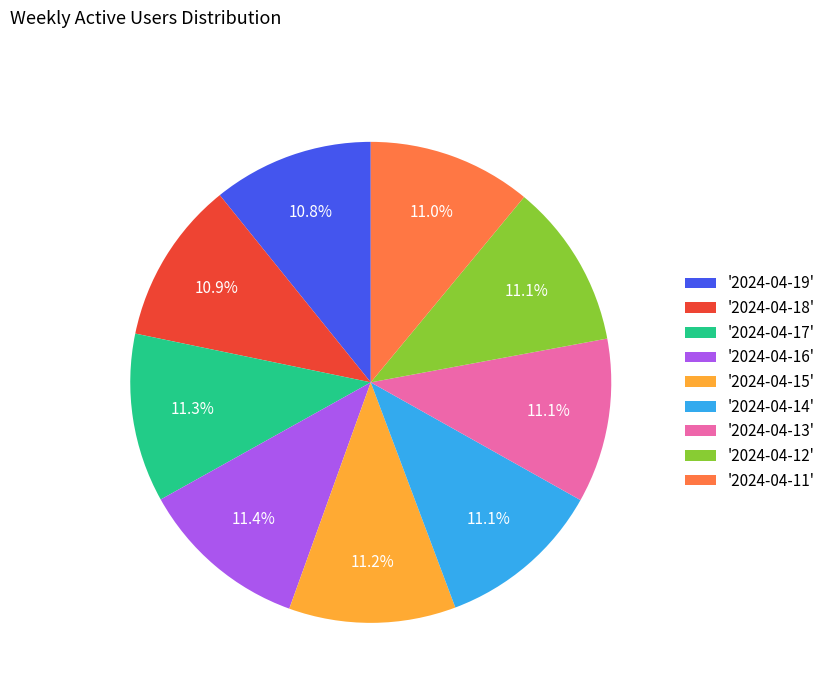

How many slices are in this pie chart?

9